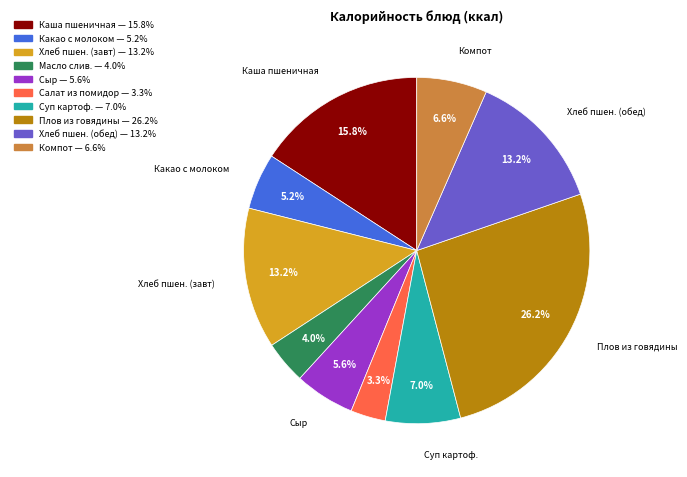

Does any single category account for the majority?

No